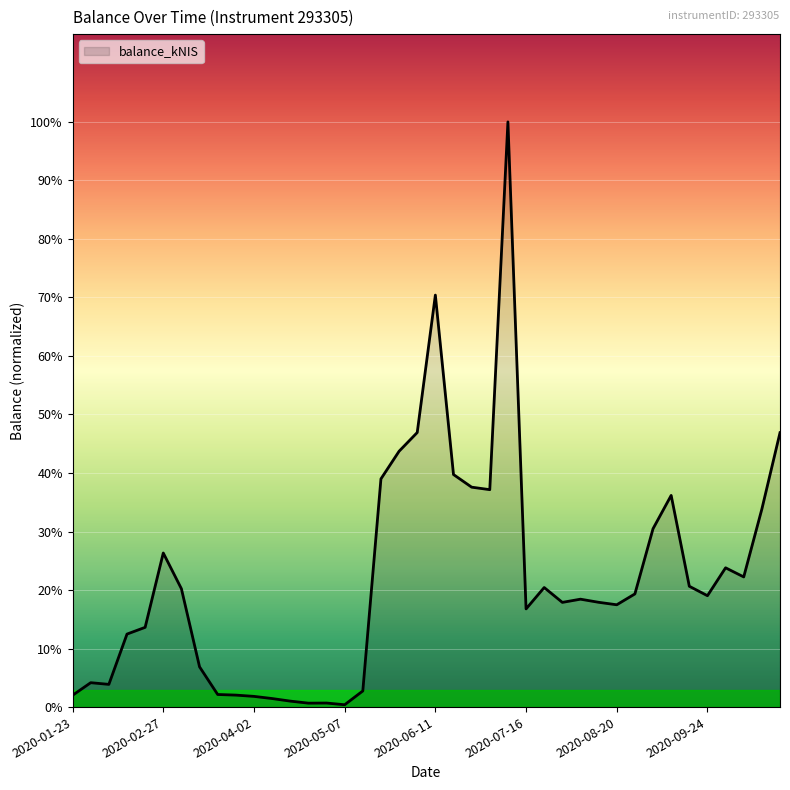

Is this an area chart (filled region under the line)?

Yes